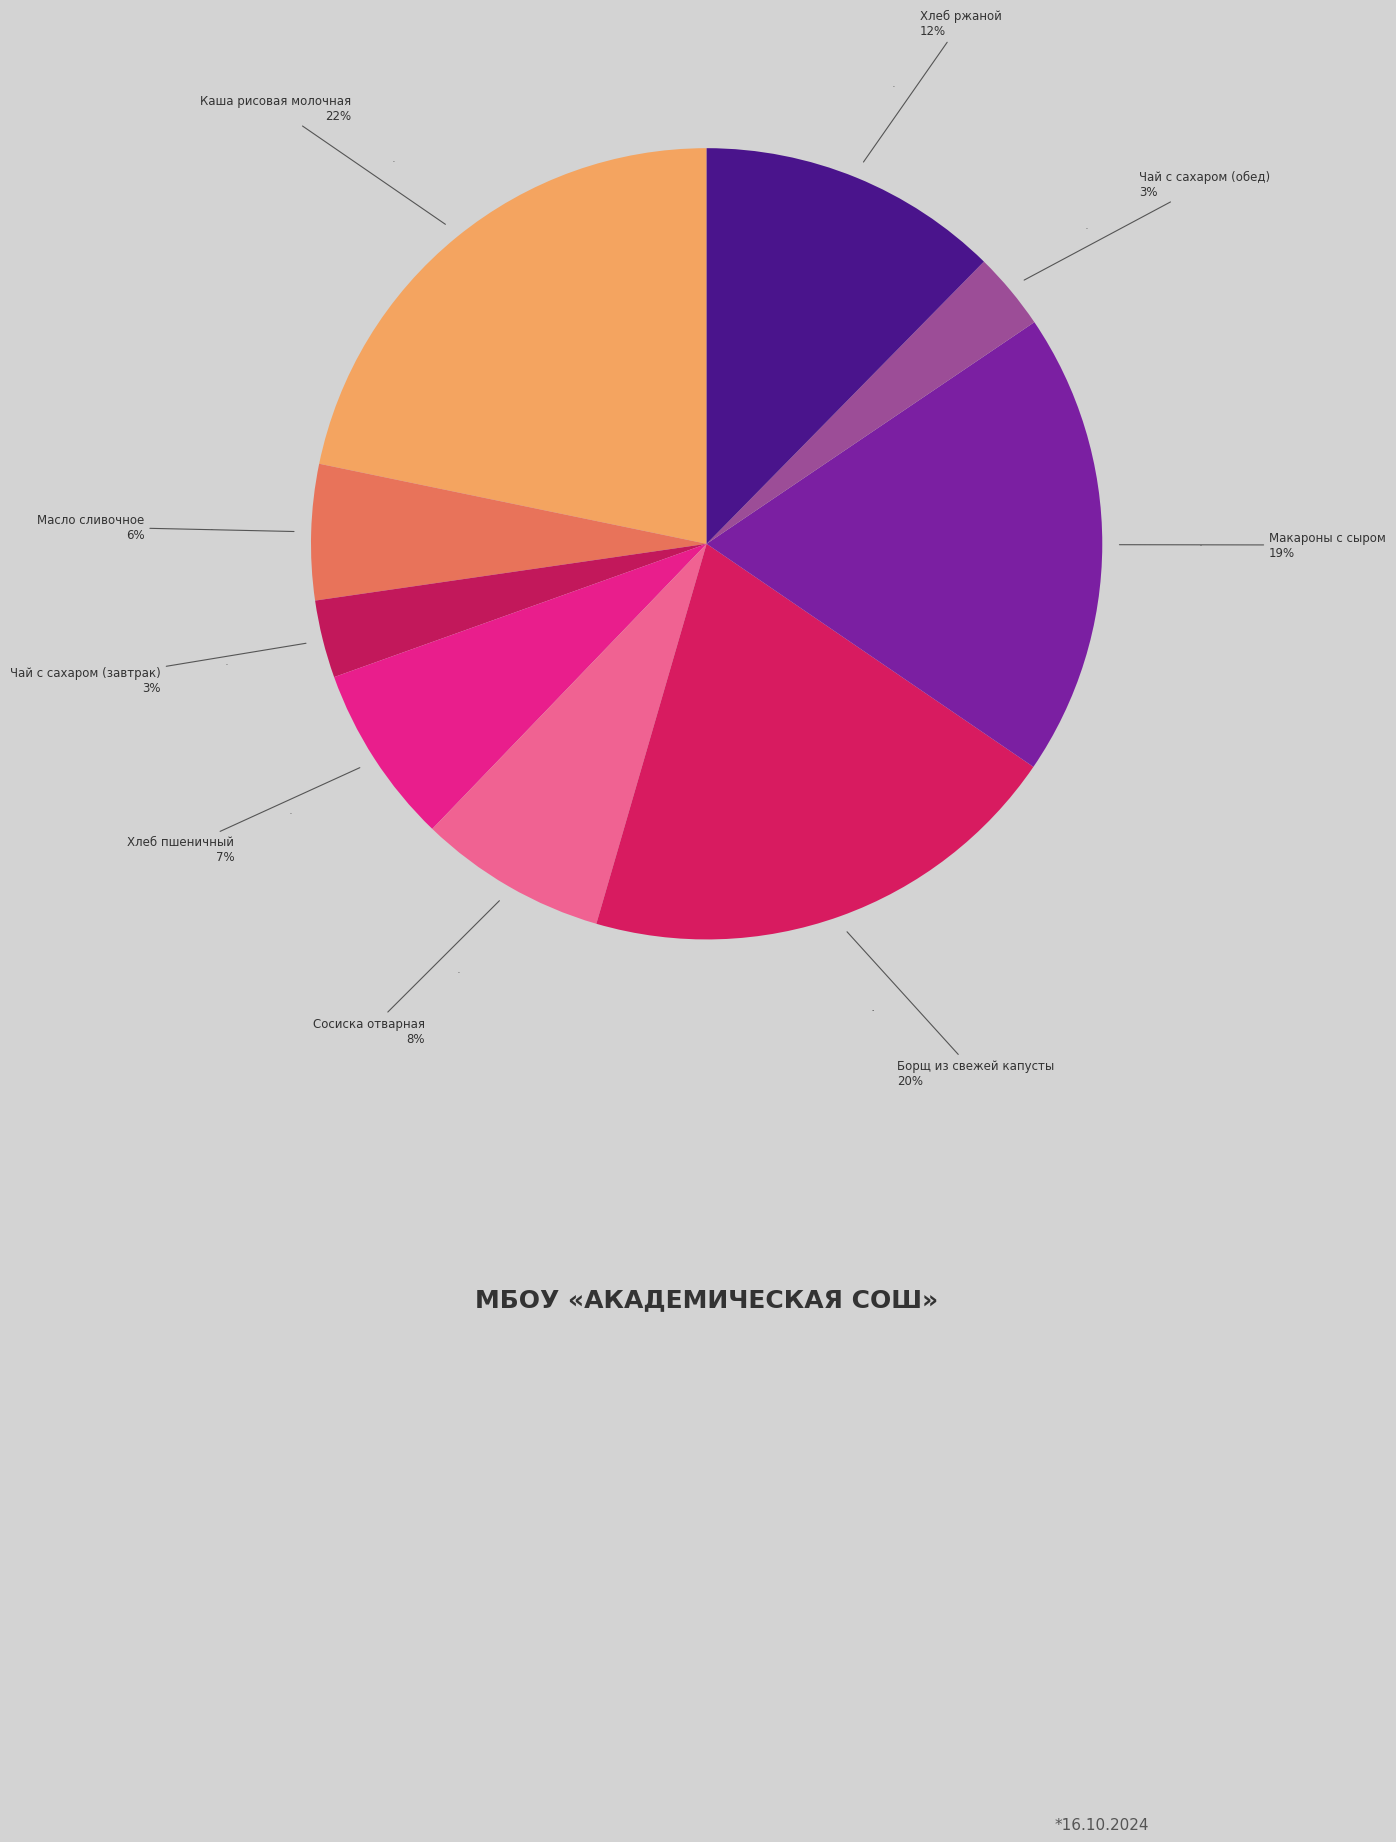

True or false: Чай с сахаром (обед) accounts for 1% of the total.

False